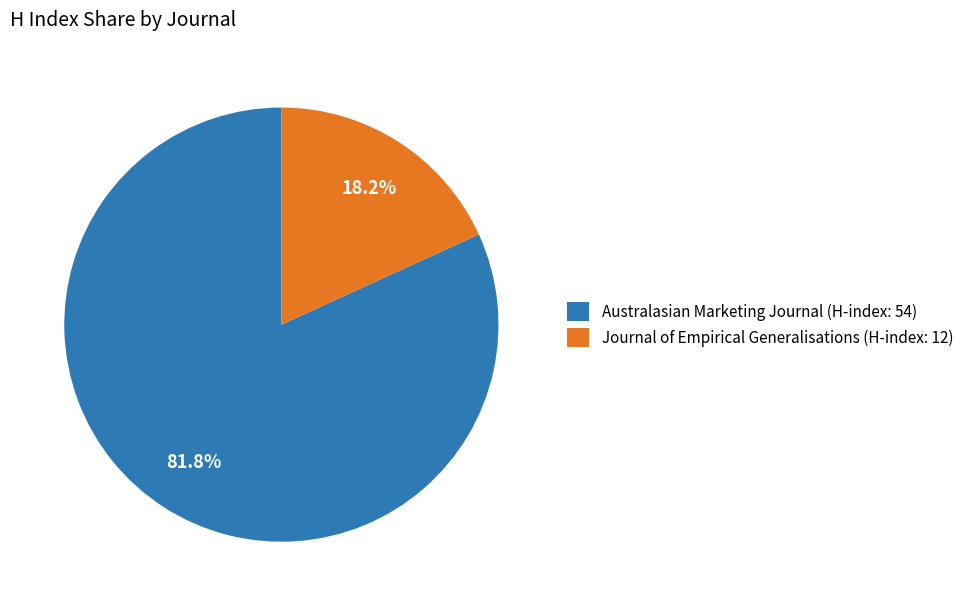

What percentage is NOT represented by Australasian Marketing Journal (H-index: 54)?

18.2%